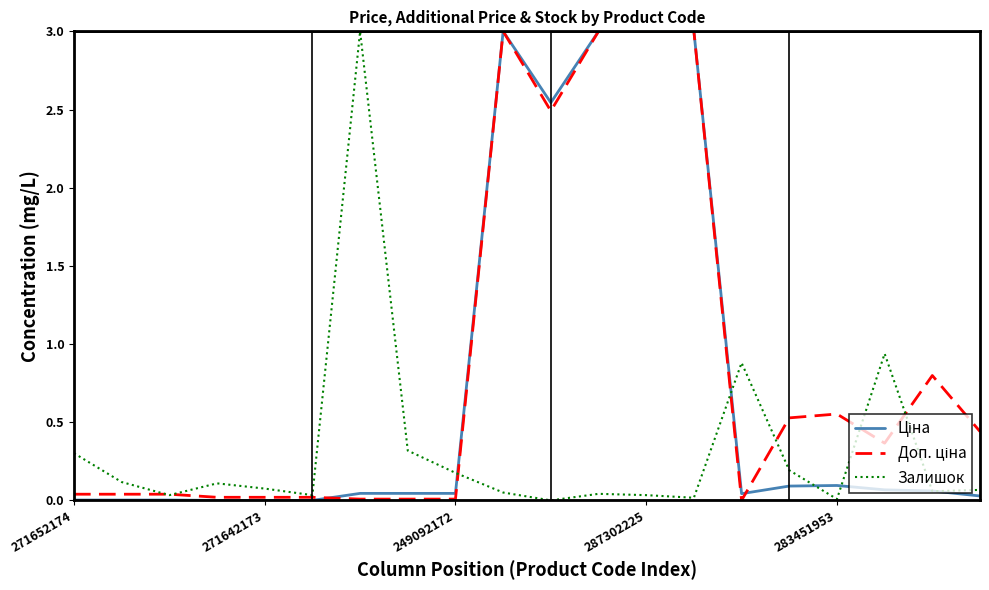

How many intersections are there between Доп. ціна and Ціна?

2